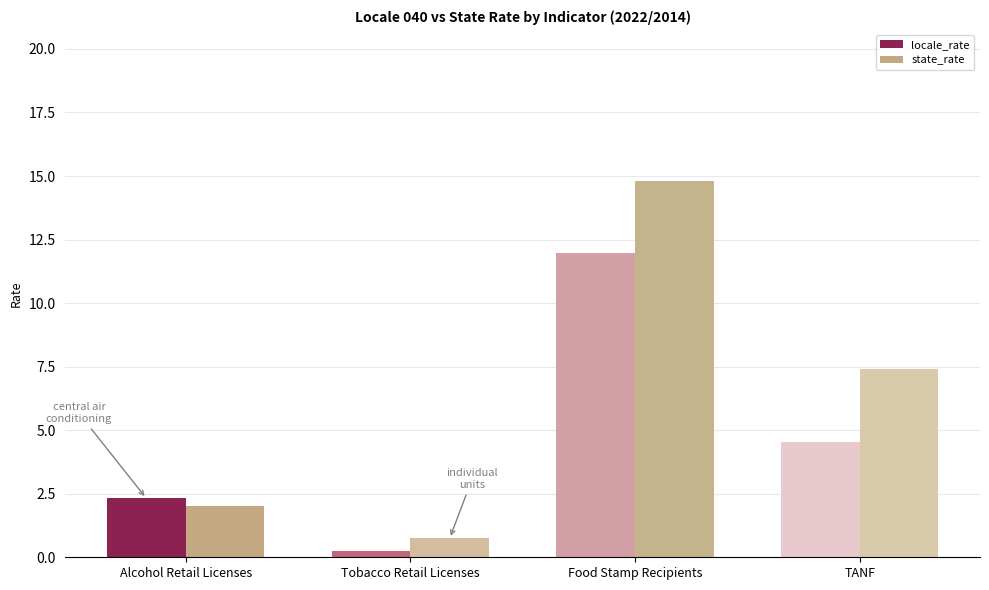

What are all the series names shown in the legend?

locale_rate, state_rate